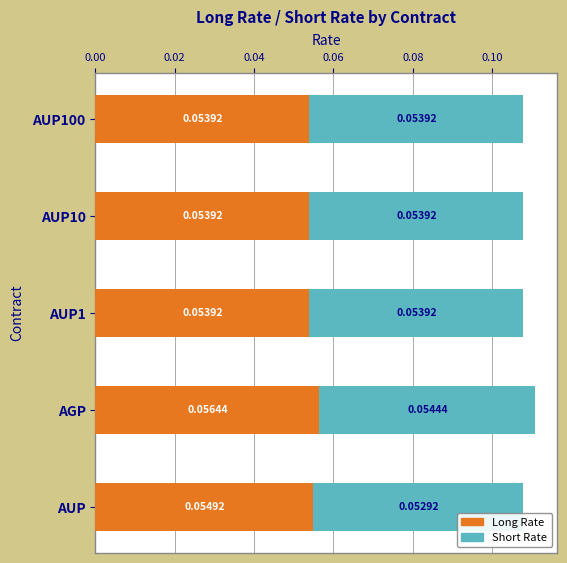

At which category is the sum across all series the highest?

AGP